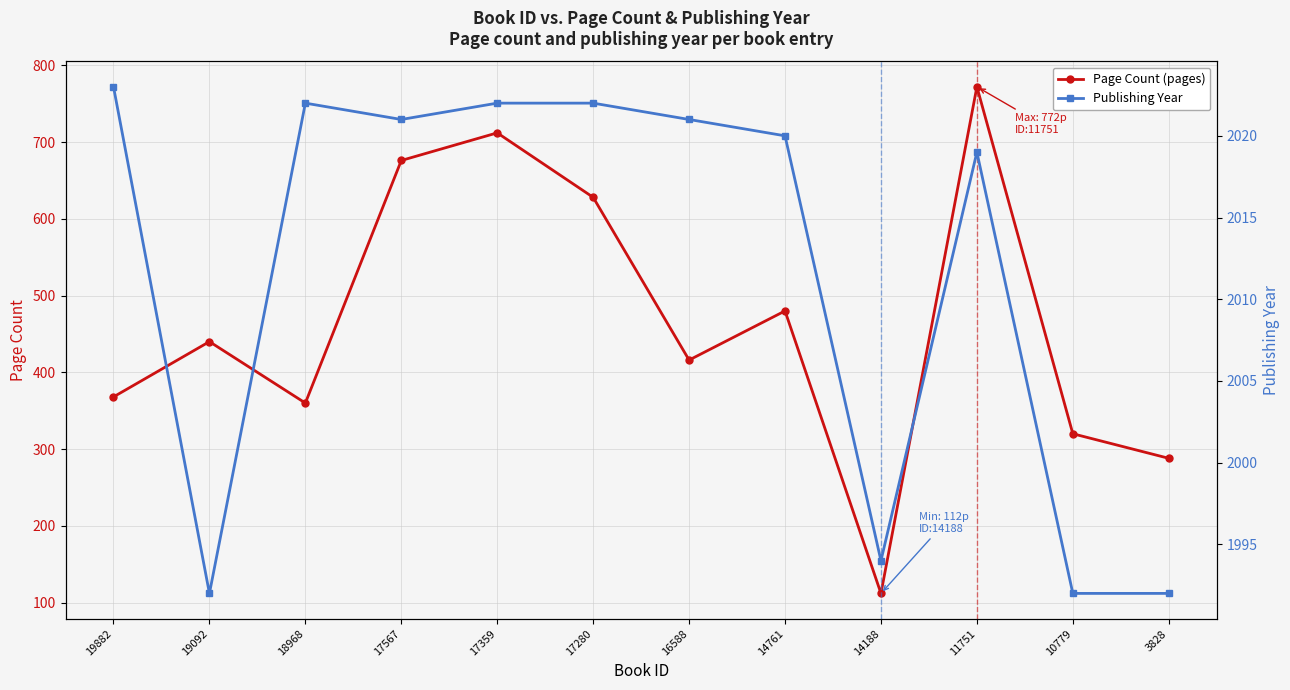

List the labels in order of Page Count value, smallest first.

14188, 3828, 10779, 18968, 19882, 16588, 19092, 14761, 17280, 17567, 17359, 11751